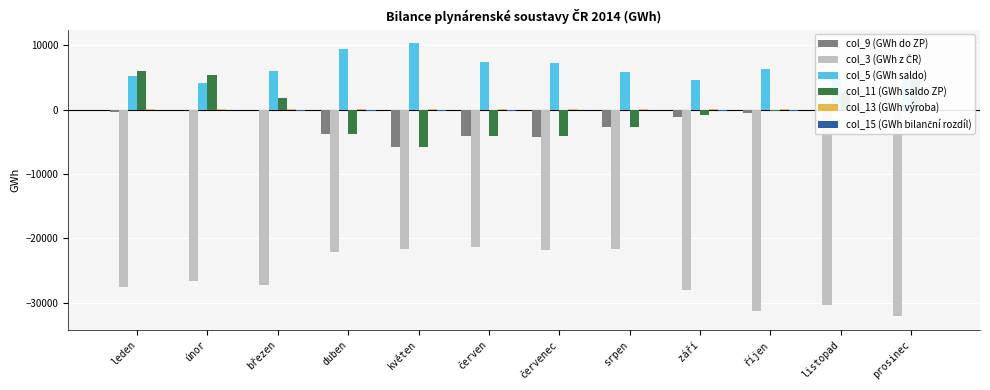

The value of col_9 (GWh do ZP) at duben is -3842.5. True or false?

True